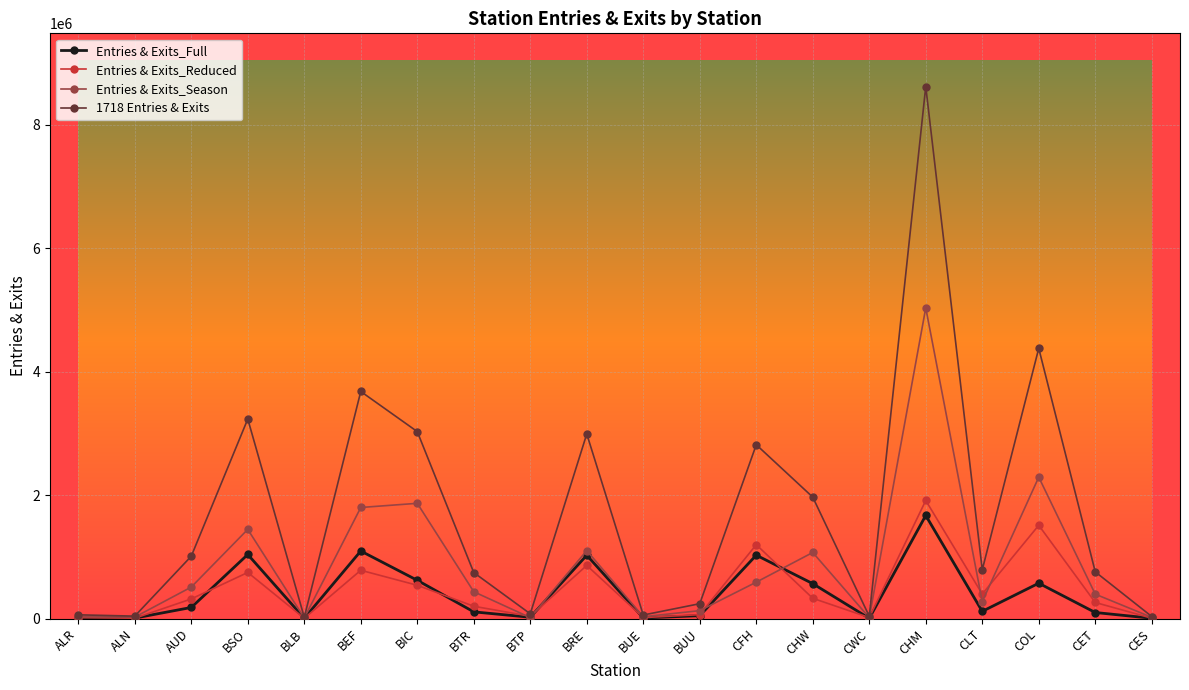

In Entries & Exits_Season, how many points are higher than both neighbors (excluding endpoints)?

6